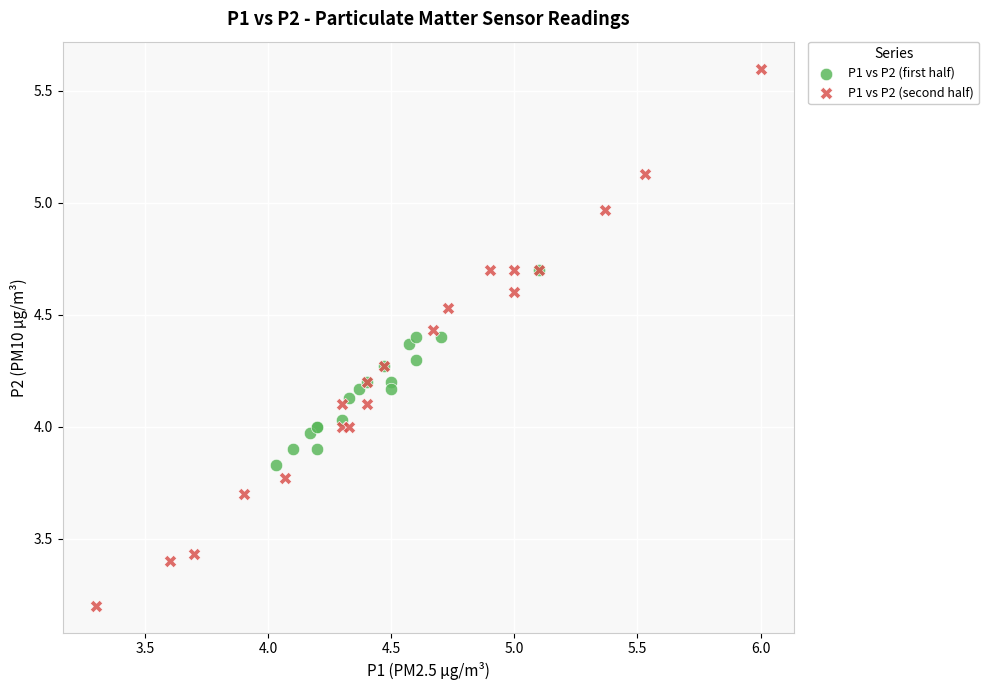

Which series reaches the maximum Y coordinate?

P1 vs P2 (second half)